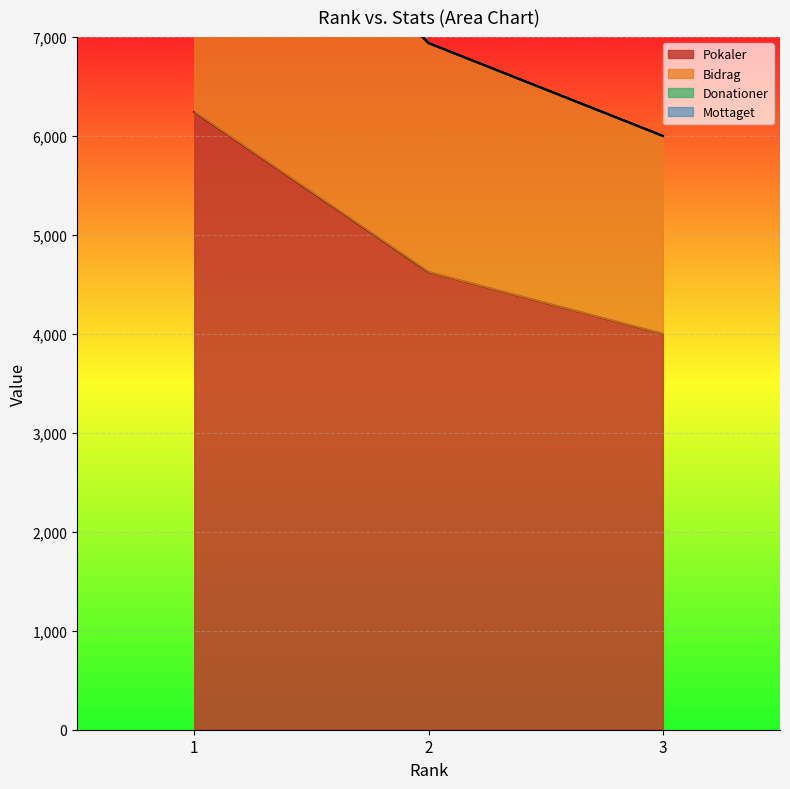

At 1, list the series in order from largest to smallest.

Bidrag, Pokaler